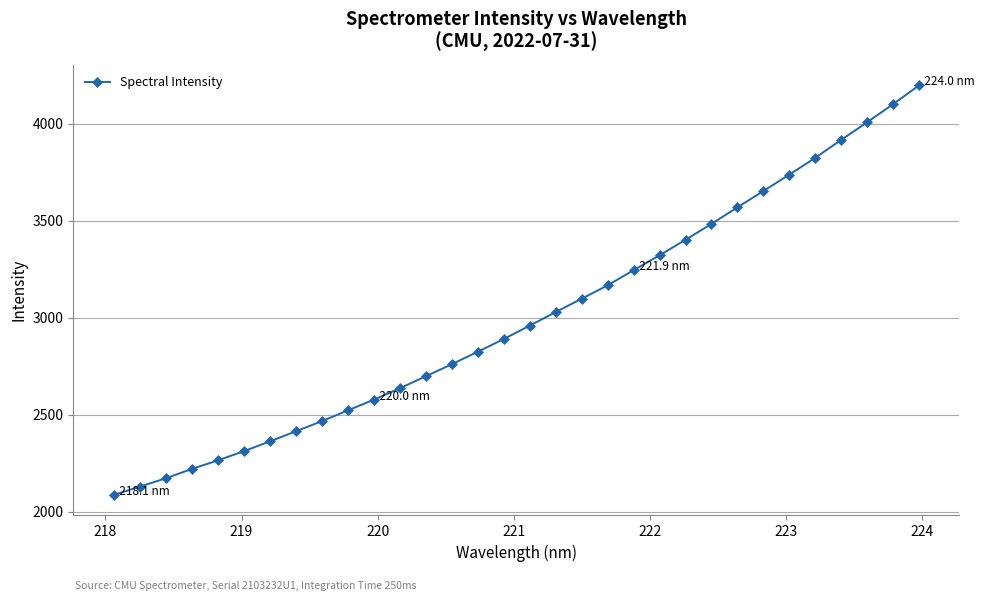

What is the difference between the maximum and minimum values?

2114.0